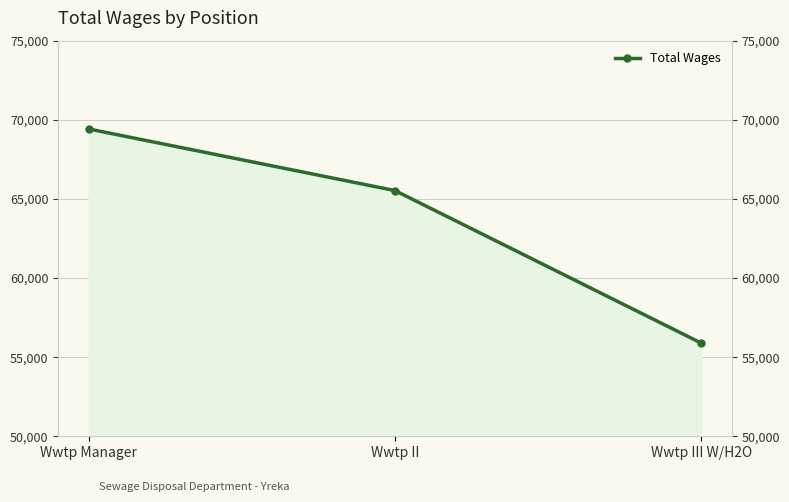

List the labels in order of value, smallest first.

Wwtp III W/H2O, Wwtp II, Wwtp Manager